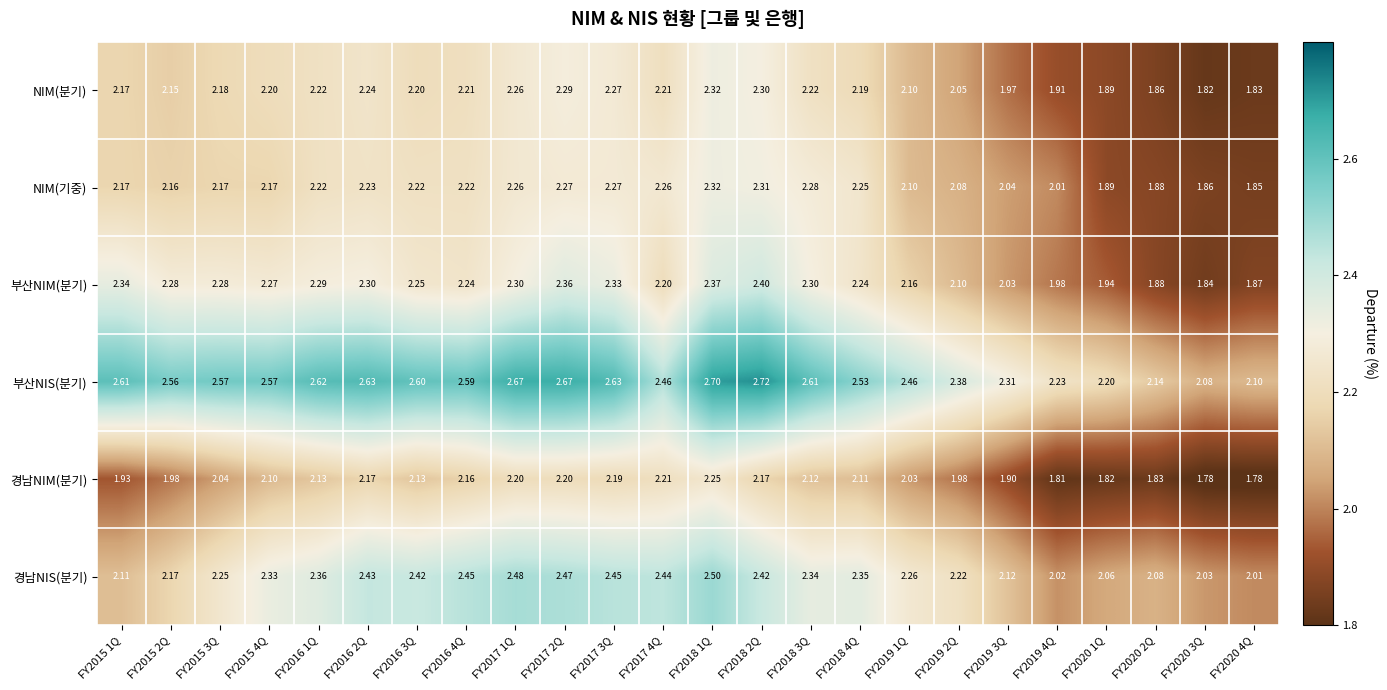

Is the value of 경남NIM(분기) at FY2020 1Q greater than the value of NIM(분기) at FY2018 1Q?

No